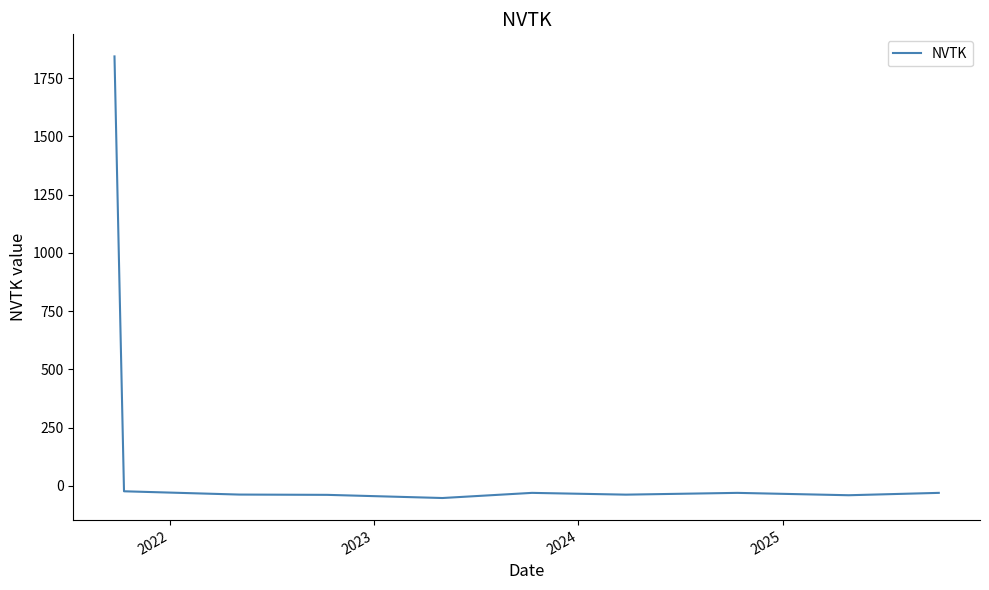

Does the chart have visible grid lines?

No